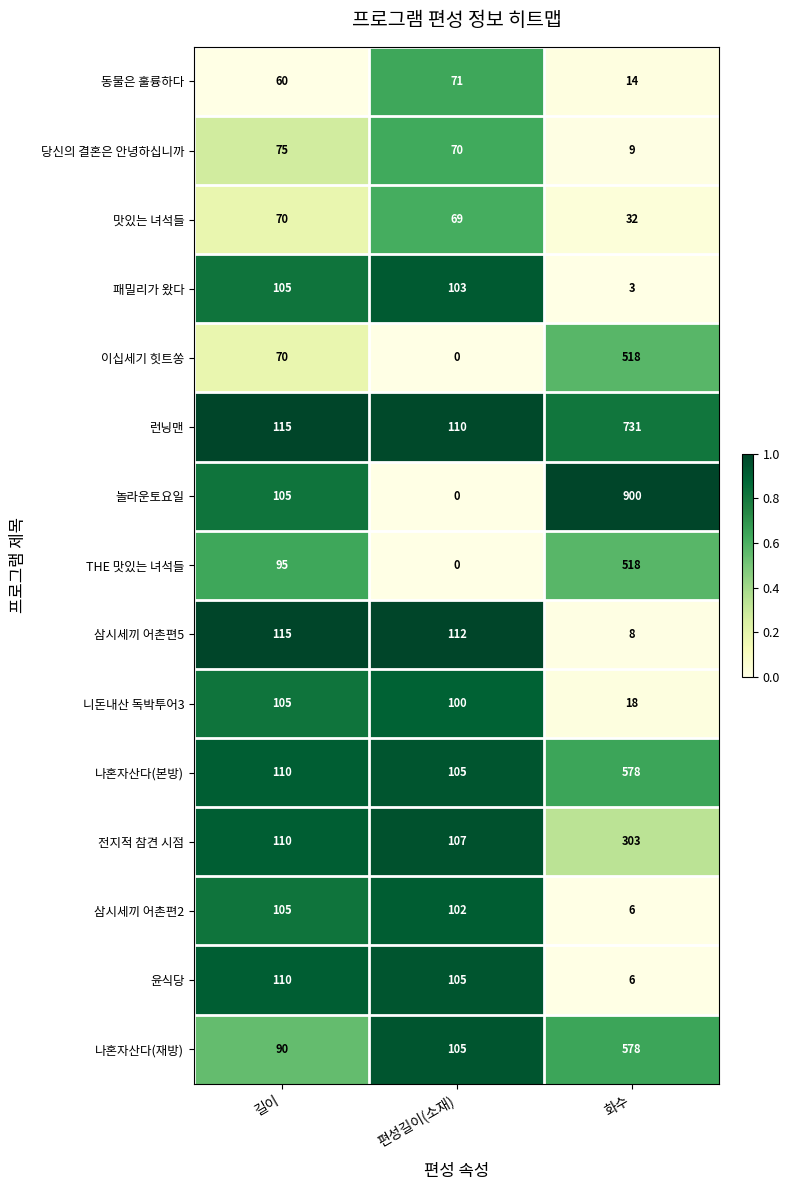

Which category has the lowest value across all series?

편성길이(소재)